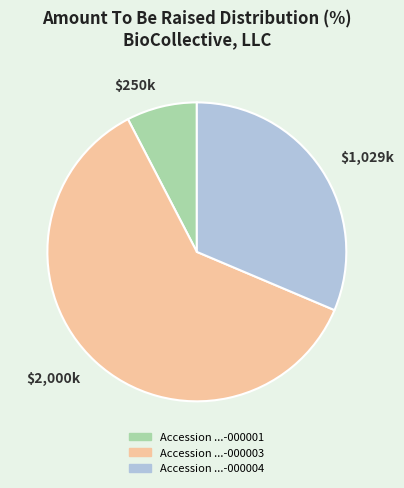

What is the smallest slice in the pie chart?

Accession ...-000001